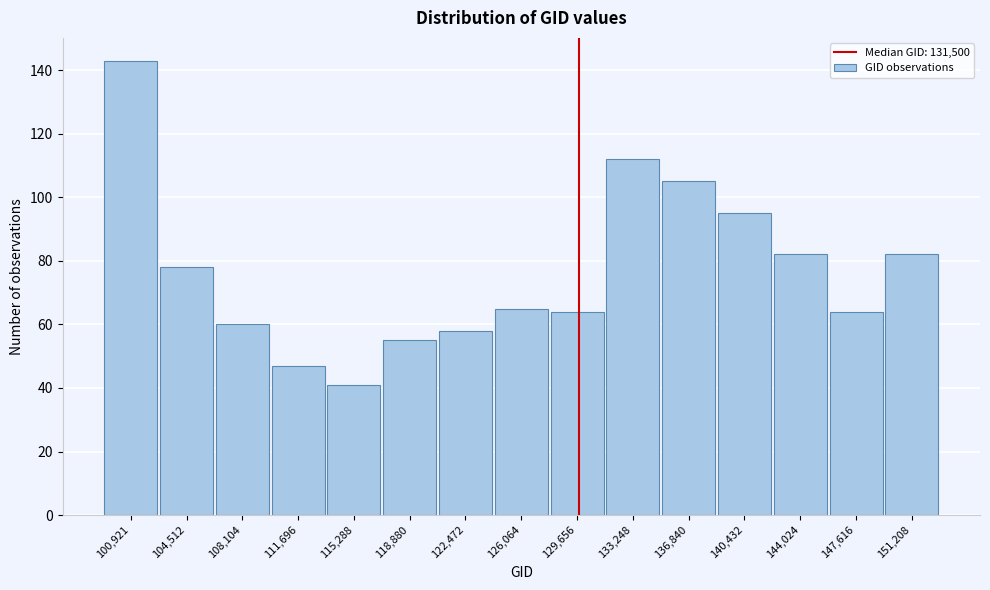

Reading left to right, extract all data points from this chart.

143	78	60	47	41	55	58	65	64	112	105	95	82	64	82